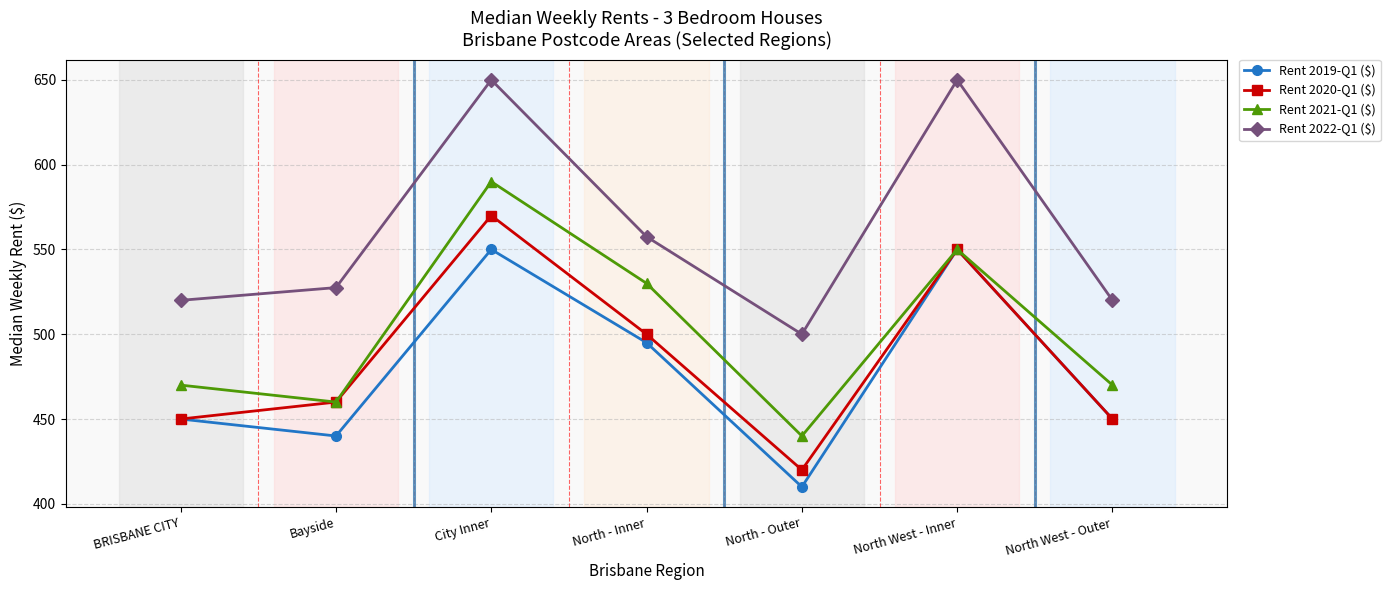

Reading left to right, extract all data points from this chart.

Rent 2019-Q1 ($): BRISBANE CITY=450.0	Bayside=440.0	City Inner=550.0	North - Inner=495.0	North - Outer=410.0	North West - Inner=550.0	North West - Outer=450.0
Rent 2020-Q1 ($): BRISBANE CITY=450.0	Bayside=460.0	City Inner=570.0	North - Inner=500.0	North - Outer=420.0	North West - Inner=550.0	North West - Outer=450.0
Rent 2021-Q1 ($): BRISBANE CITY=470.0	Bayside=460.0	City Inner=590.0	North - Inner=530.0	North - Outer=440.0	North West - Inner=550.0	North West - Outer=470.0
Rent 2022-Q1 ($): BRISBANE CITY=520.0	Bayside=527.5	City Inner=650.0	North - Inner=557.5	North - Outer=500.0	North West - Inner=650.0	North West - Outer=520.0